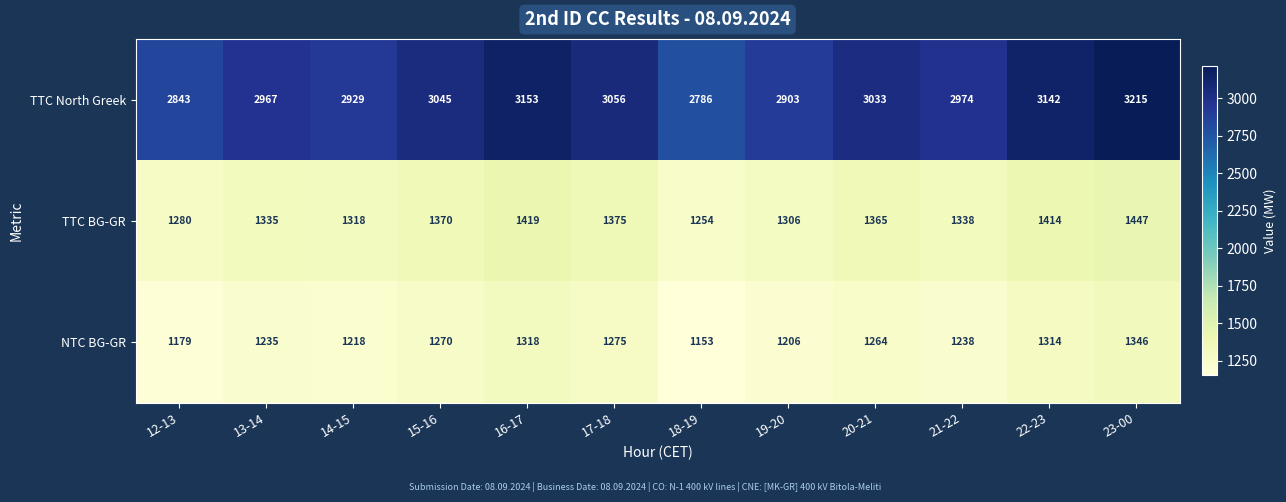

At which label is TTC North Greek closest to 3000?

21-22